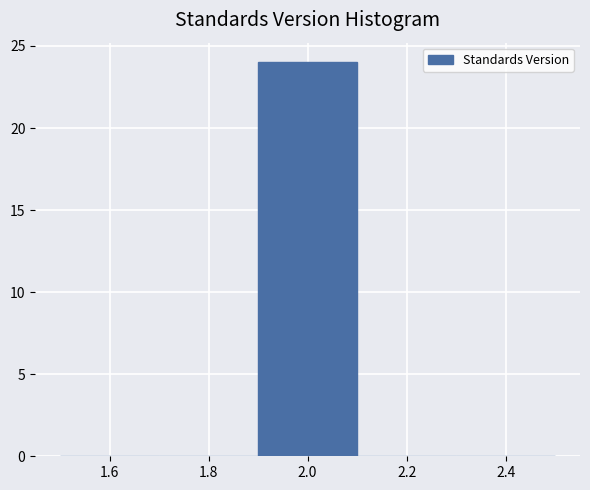

Which range on the x-axis has the tallest bar?

1.9 to 2.1